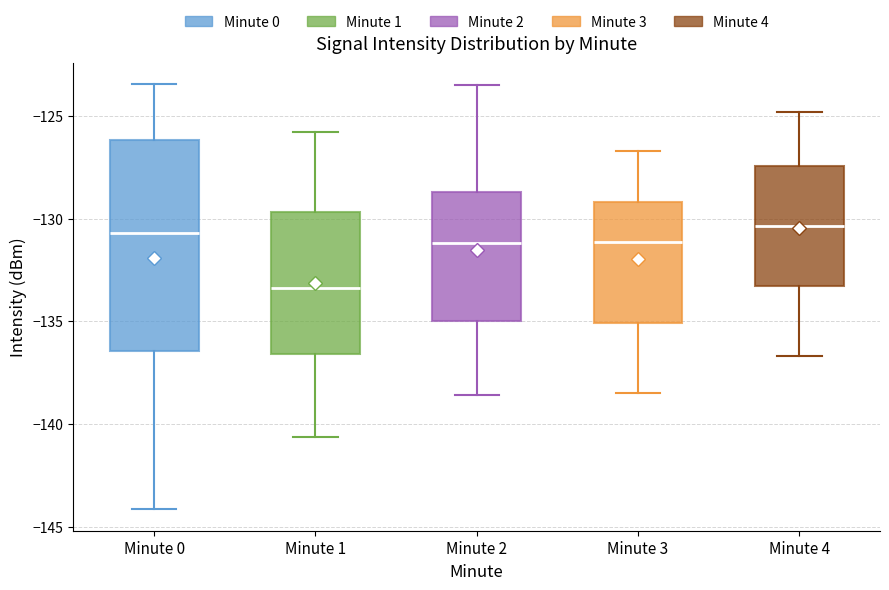

Reading left to right, read every box against the y-axis: the position of its median line, the range the box covers, and the ends of its whiskers. The values are not printed on the chart, so give them approximately, as read against the axis.

Minute 0: median -130.5, box -136.5 to -126.0, whiskers -144.0 to -123.5
Minute 1: median -133.5, box -136.5 to -129.5, whiskers -140.5 to -126.0
Minute 2: median -131.0, box -135.0 to -128.5, whiskers -138.5 to -123.5
Minute 3: median -131.0, box -135.0 to -129.0, whiskers -138.5 to -126.5
Minute 4: median -130.5, box -133.5 to -127.5, whiskers -136.5 to -125.0